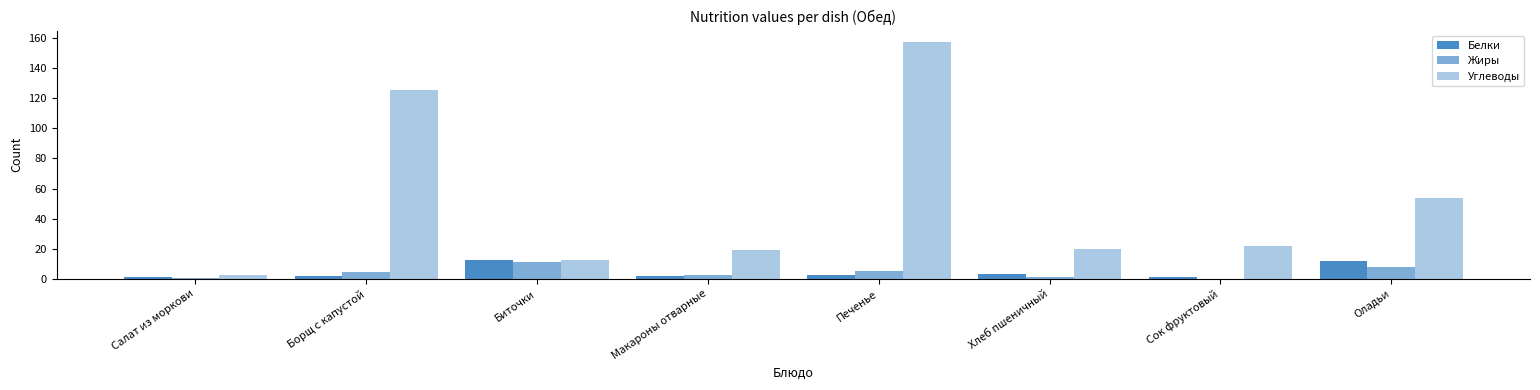

Which series has the widest spread of values?

Углеводы